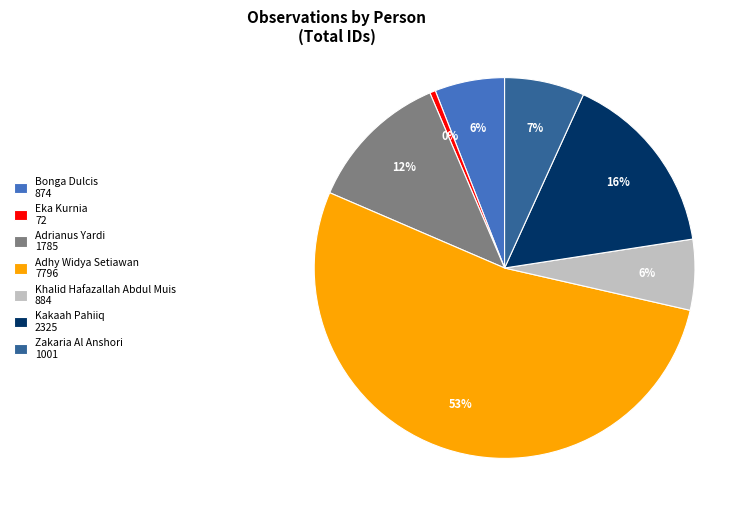

Does any single category account for the majority?

Yes